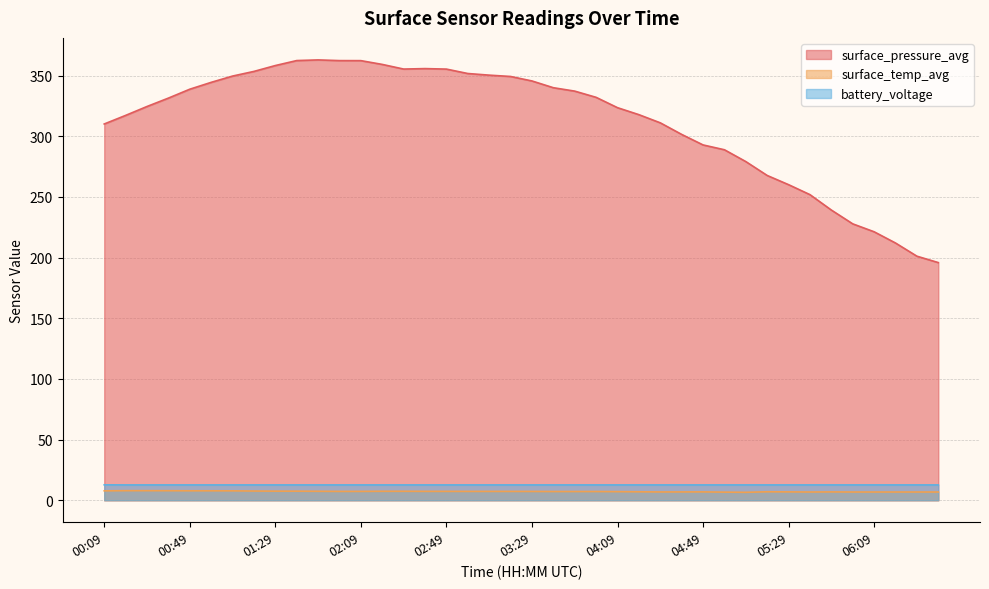

What is the sum of all surface_pressure_avg values?

12501.0